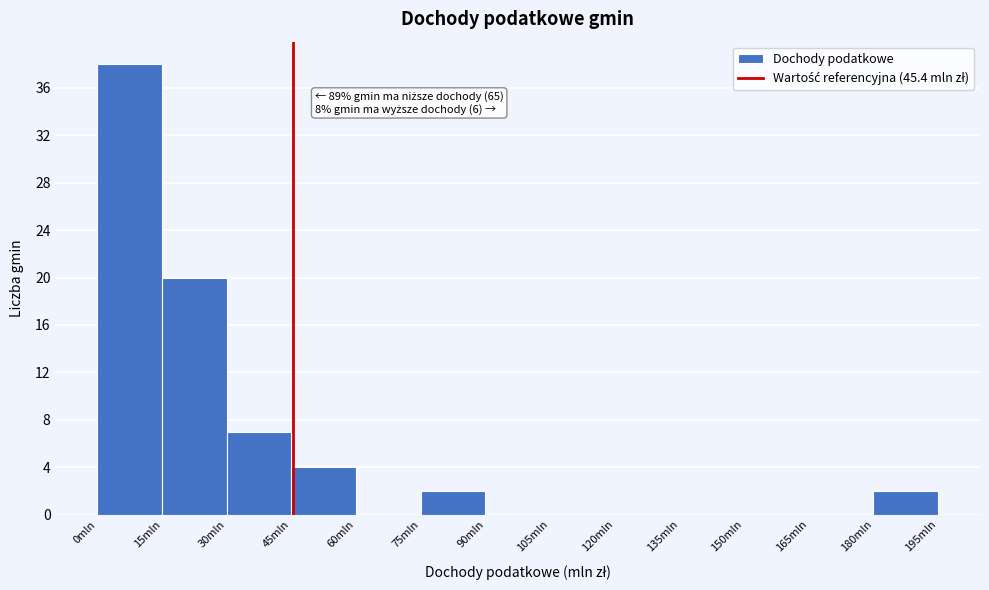

Which range on the x-axis has the tallest bar?

0 to 15